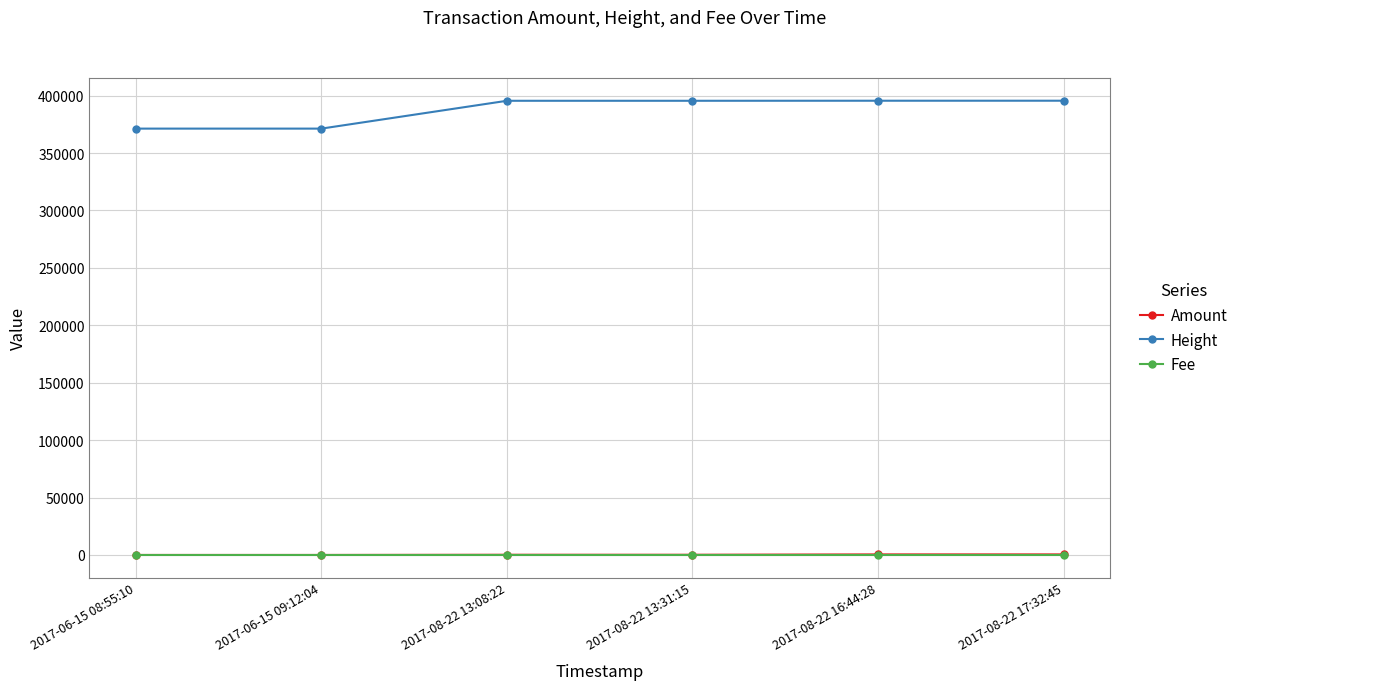

What is the label of the 2nd point from the left?

2017-06-15 09:12:04